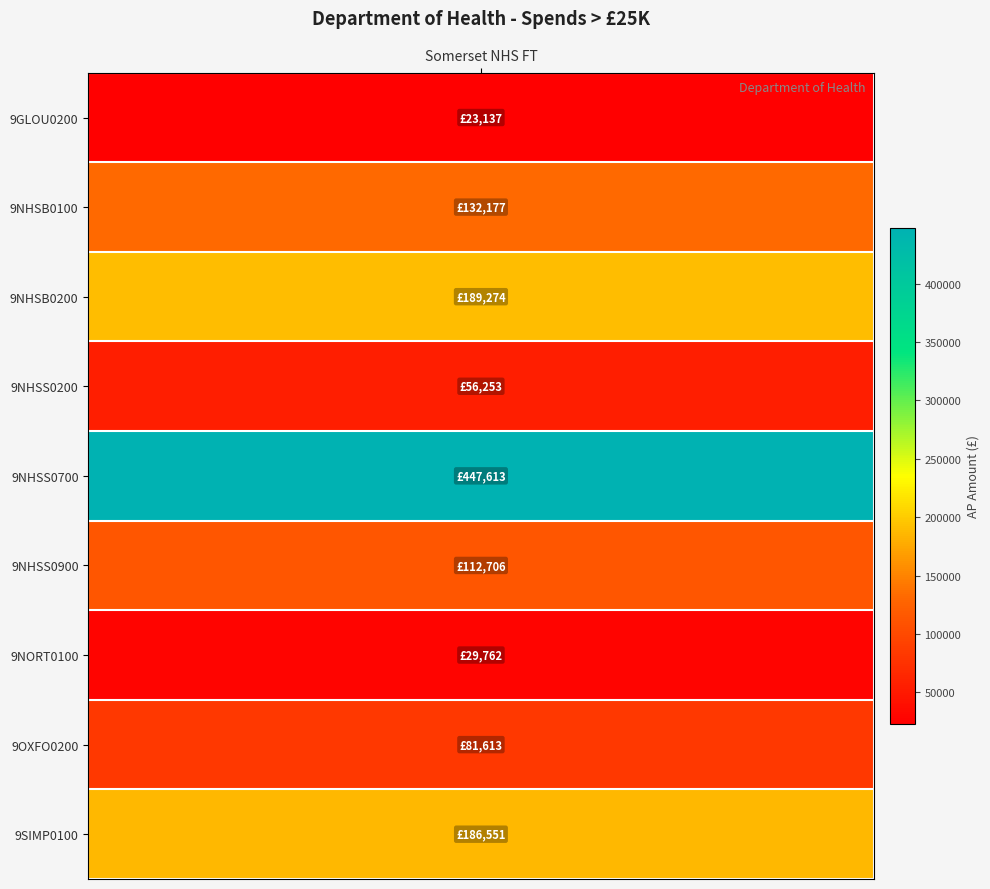

What is the maximum value shown in the chart?

447613.0